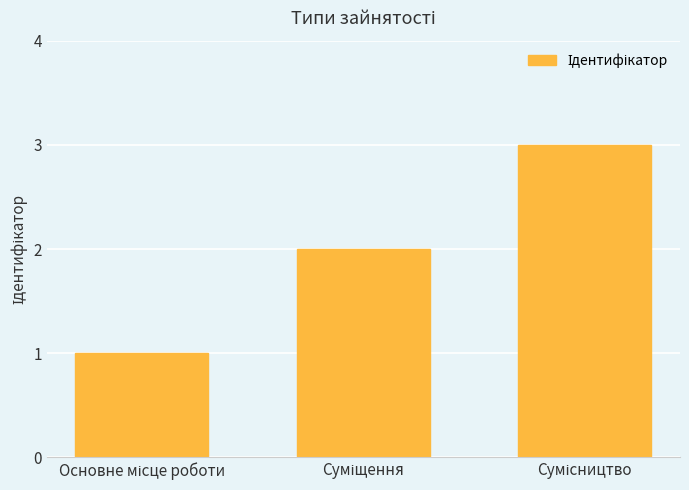

What is the greatest value displayed?

3